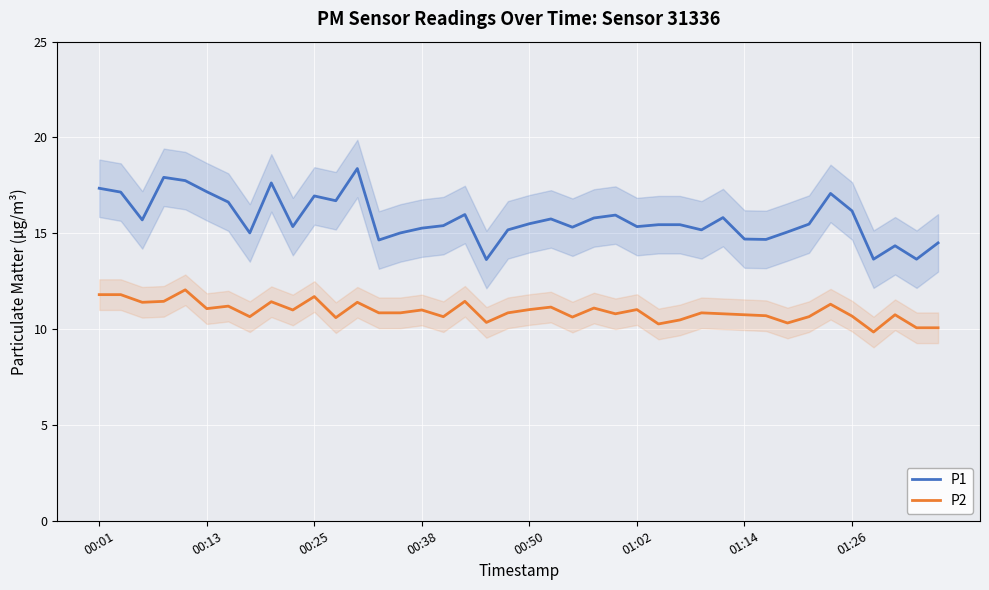

How many values in the P2 series exceed 10?

39